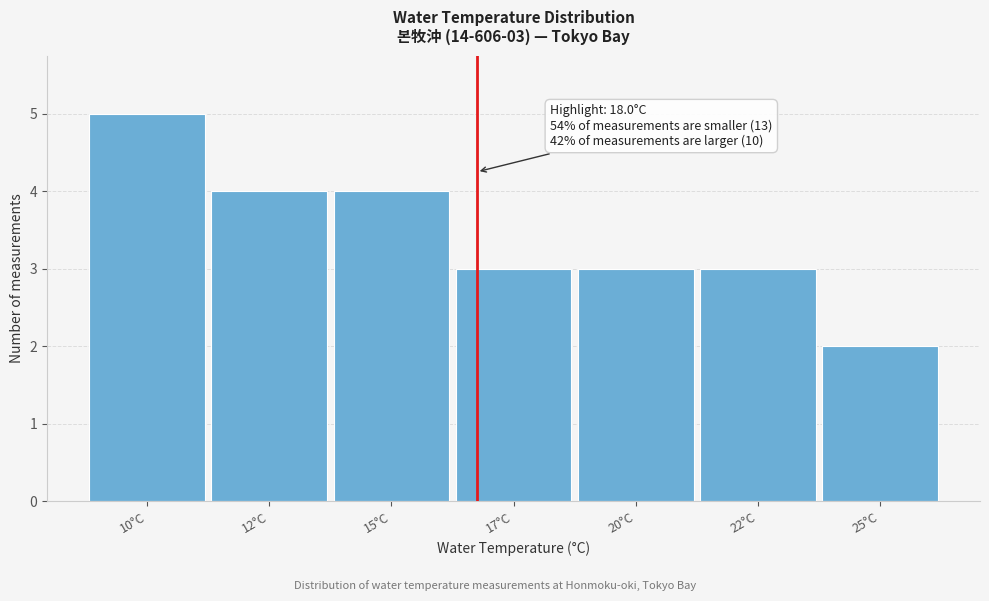

Reading right to left, list all the values displayed in this chart.

2	3	3	3	4	4	5